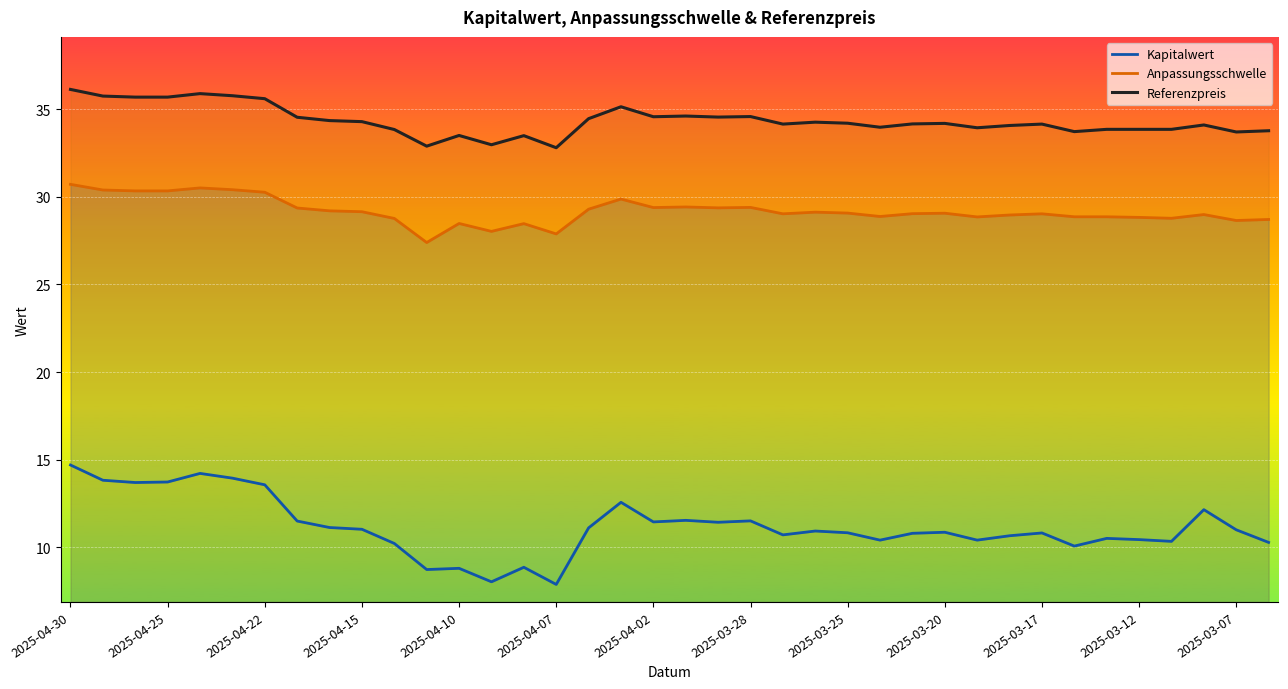

Which series has the largest range (max minus min)?

Kapitalwert